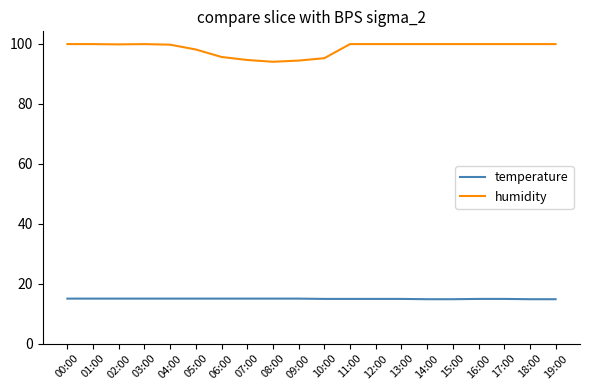

True or false: humidity and temperature cross at least once.

False